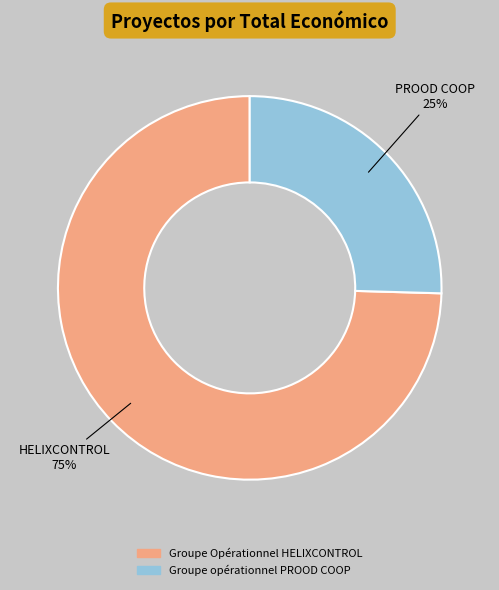

What is the majority slice?

Groupe Opérationnel HELIXCONTROL